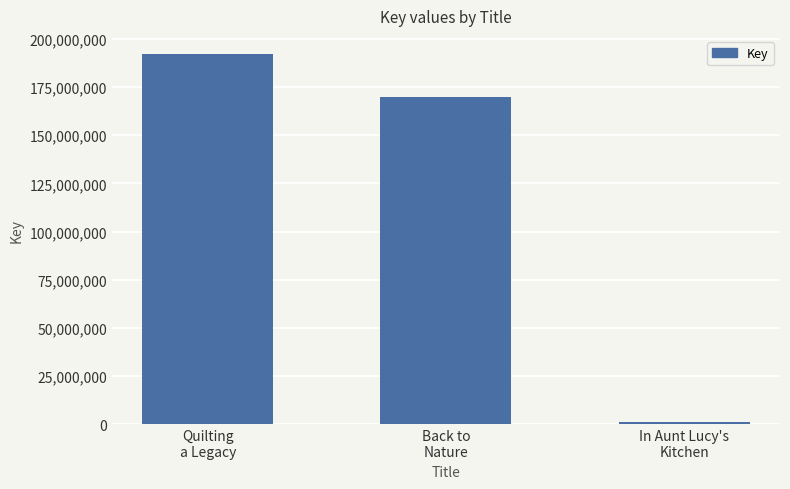

List the labels in order of value, smallest first.

In Aunt Lucy's
Kitchen, Back to
Nature, Quilting
a Legacy